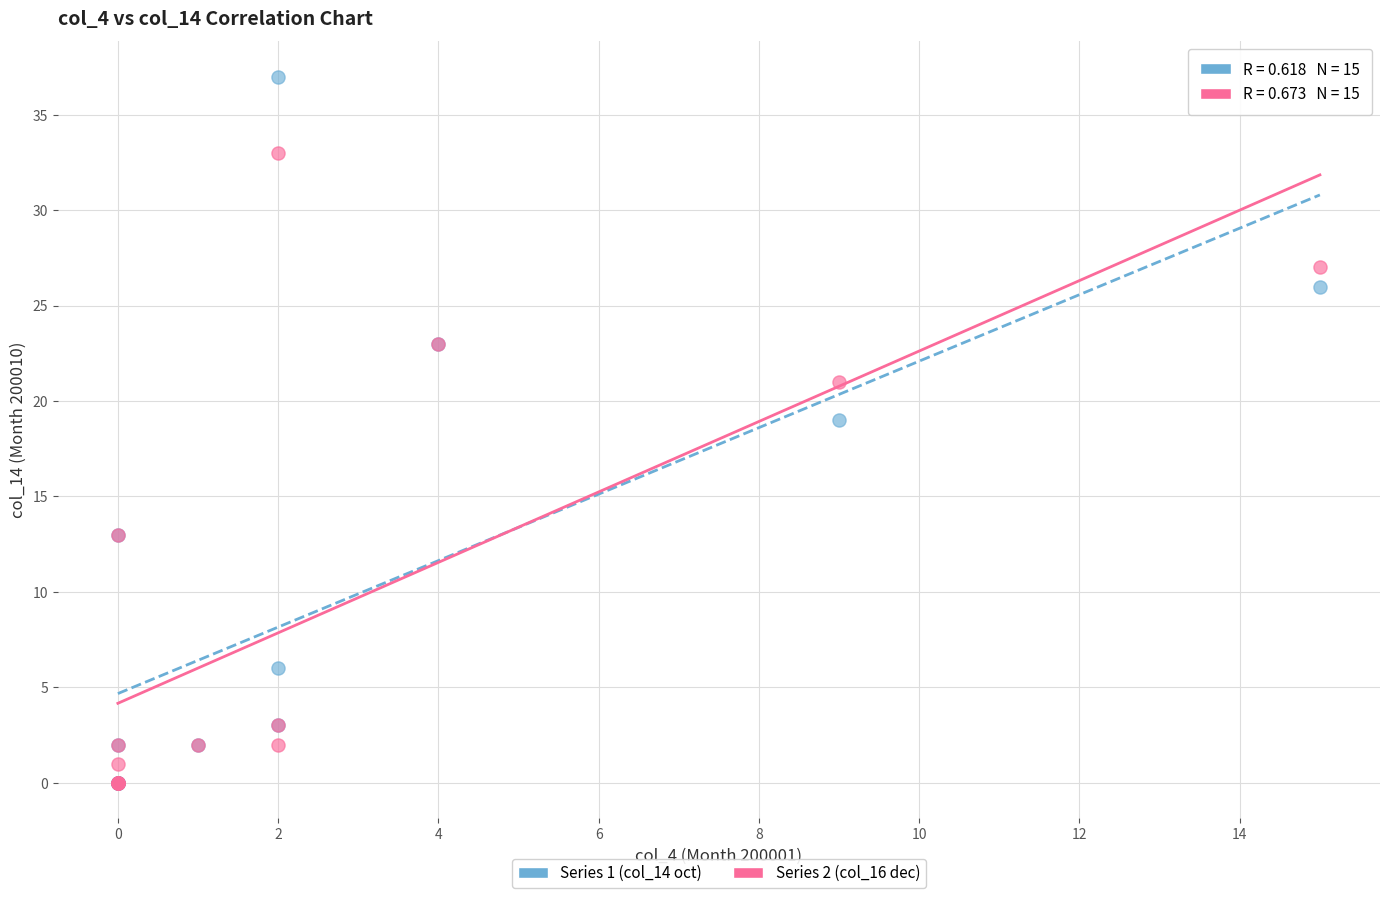

What are all the series names shown in the legend?

Series 1 (col_14 oct), Series 2 (col_16 dec)